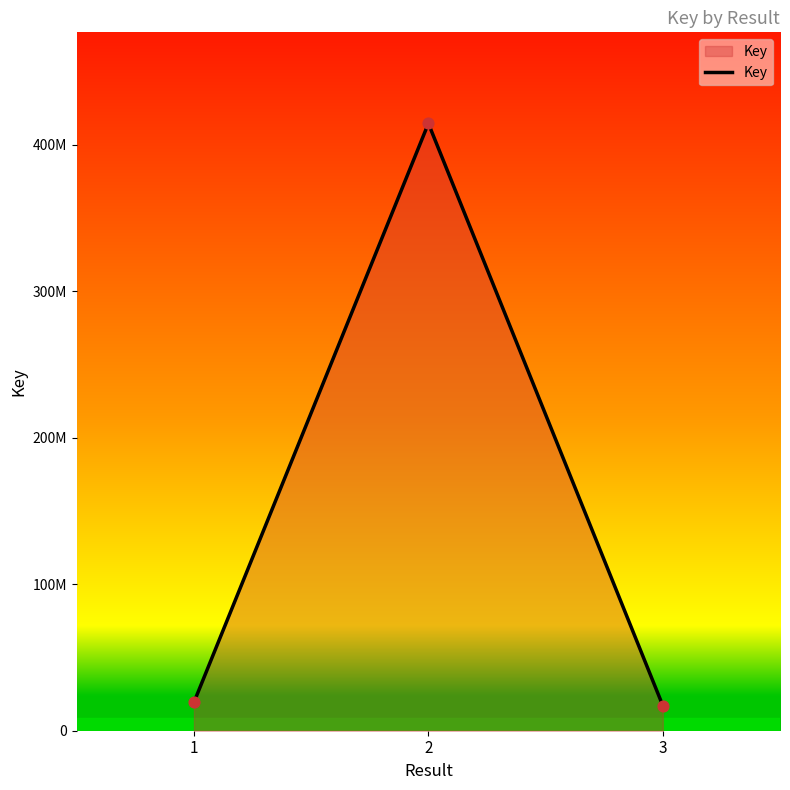

Which has a higher value, 2 or 3?

2